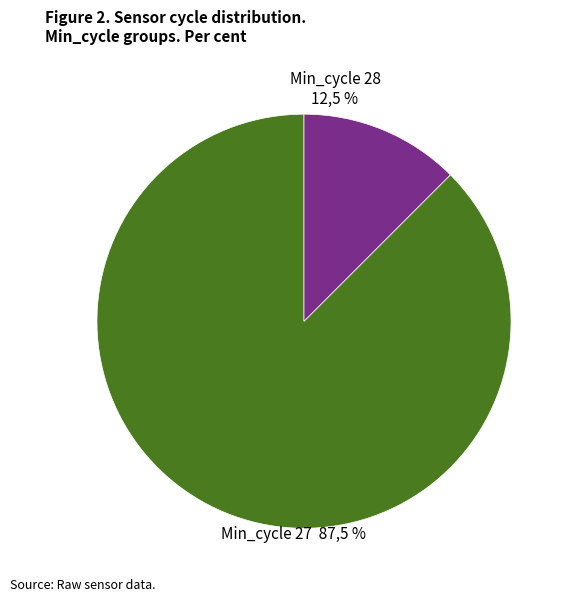

Which slice is the largest?

27